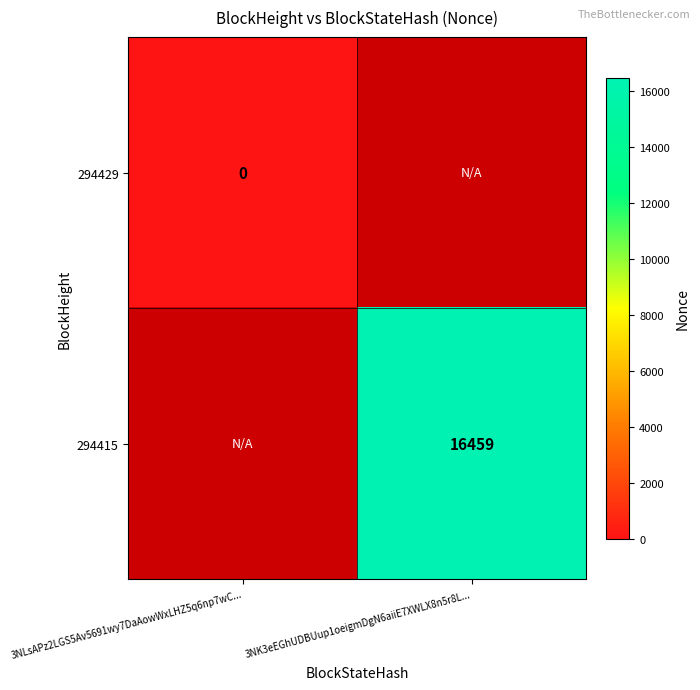

The value of 294415 at 3NK3eEGhUDBUup1oeigmDgN6aiiE7XWLX8n5r8L... is 29599. True or false?

False